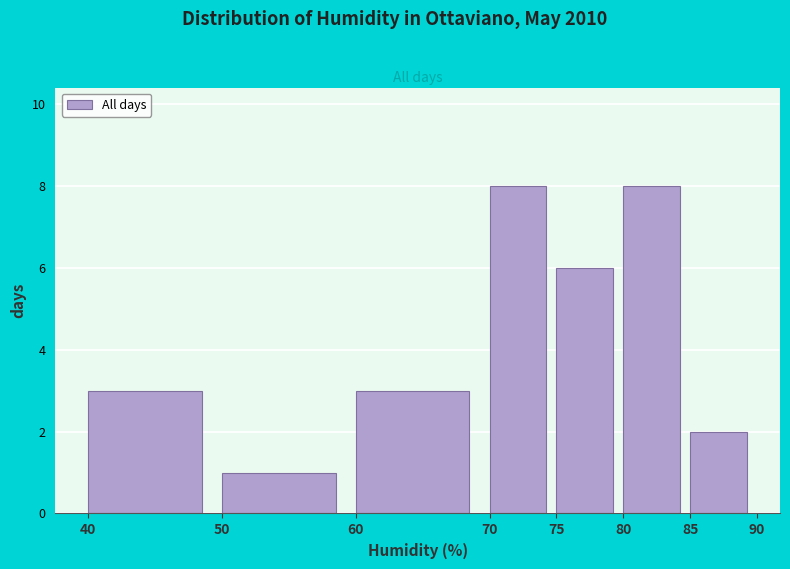

What is the height of the bar covering 80 to 85 on the x-axis? The values are not printed on the chart, so give them approximately, as read against the axis.

8